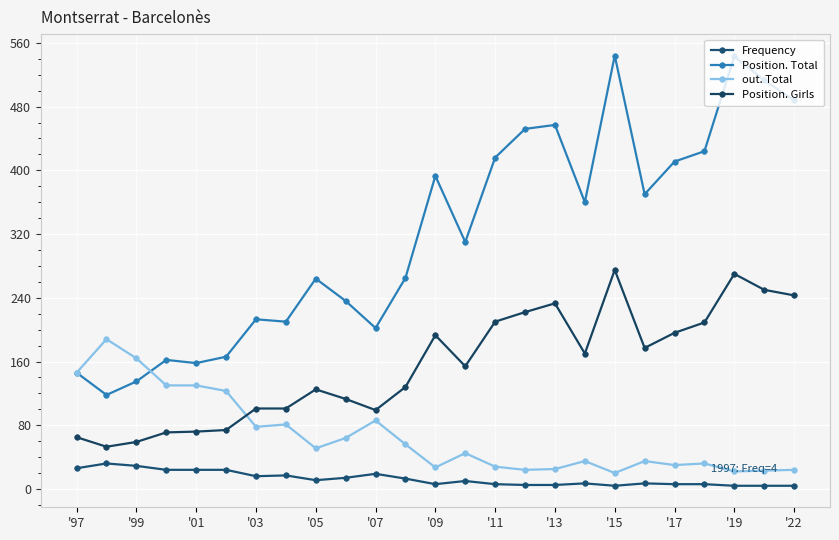

How many series are shown in this chart?

4